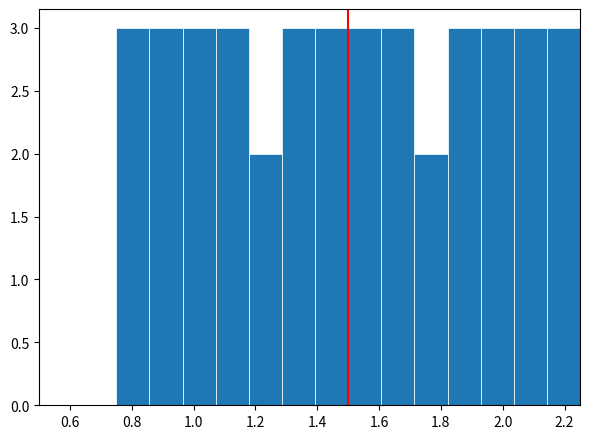

Reading left to right, list every bar in this chart as the range it spans on the x-axis followed by its height. Neither the bar edges nor the heights are printed on the chart, so give them approximately, as read against the axes.

0.76 to 0.86: 3
0.86 to 0.96: 3
0.96 to 1.08: 3
1.08 to 1.18: 3
1.18 to 1.28: 2
1.28 to 1.40: 3
1.40 to 1.50: 3
1.50 to 1.60: 3
1.60 to 1.72: 3
1.72 to 1.82: 2
1.82 to 1.92: 3
1.92 to 2.04: 3
2.04 to 2.14: 3
2.14 to 2.26: 3